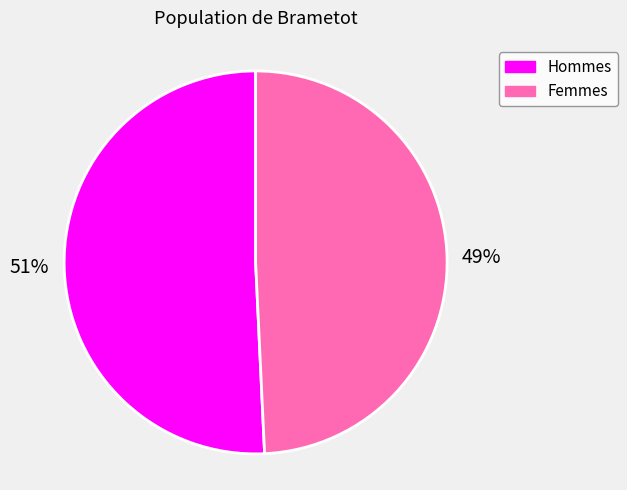

Is there any slice that represents more than half of the pie?

Yes